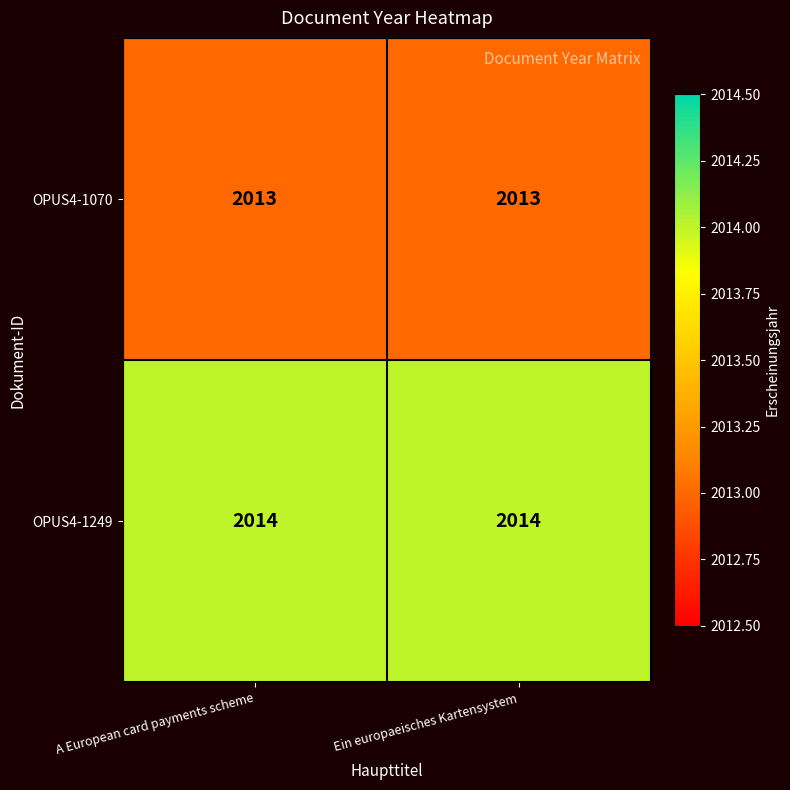

What is the total value across all series at Ein europaeisches Kartensystem?

4027